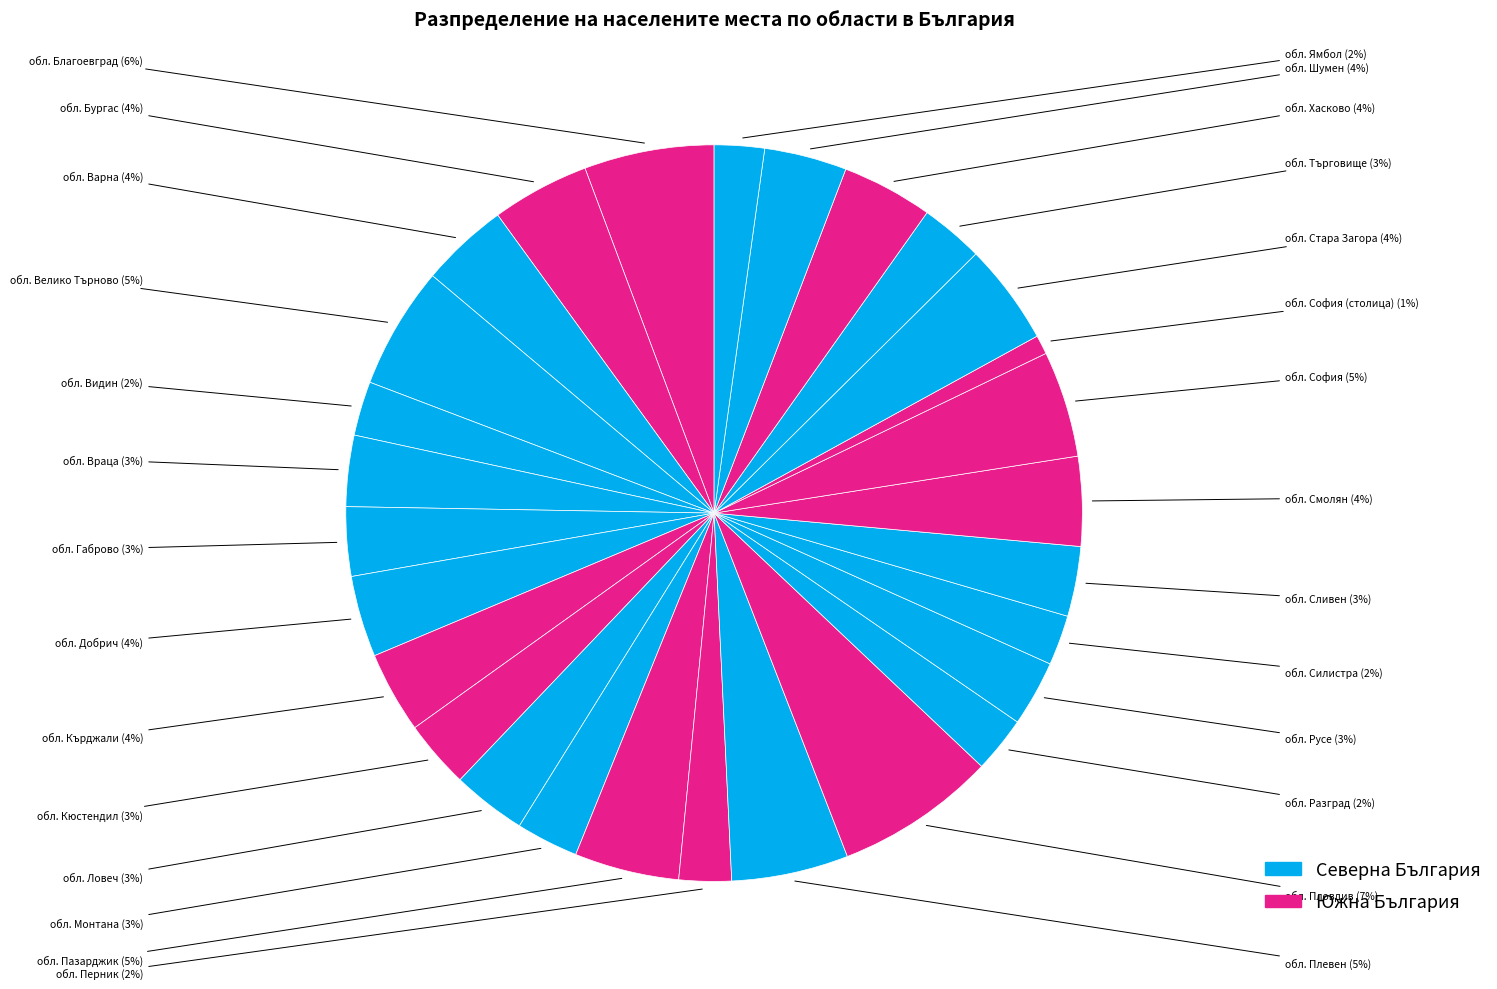

Which category has the smallest portion of the pie?

обл. София (столица)